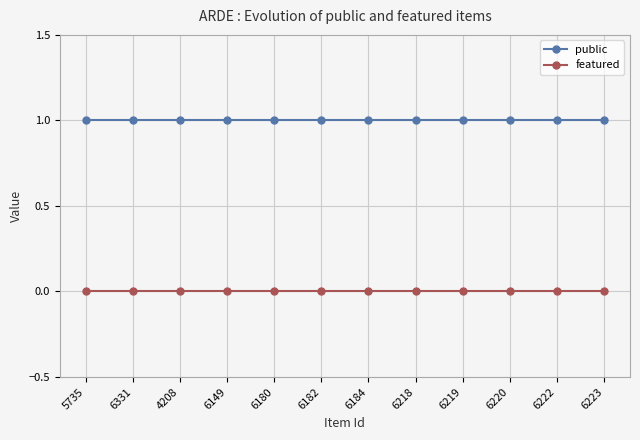

Reading right to left, what are all the values shown in this chart?

public: 6223=1	6222=1	6220=1	6219=1	6218=1	6184=1	6182=1	6180=1	6149=1	4208=1	6331=1	5735=1
featured: 6223=0	6222=0	6220=0	6219=0	6218=0	6184=0	6182=0	6180=0	6149=0	4208=0	6331=0	5735=0